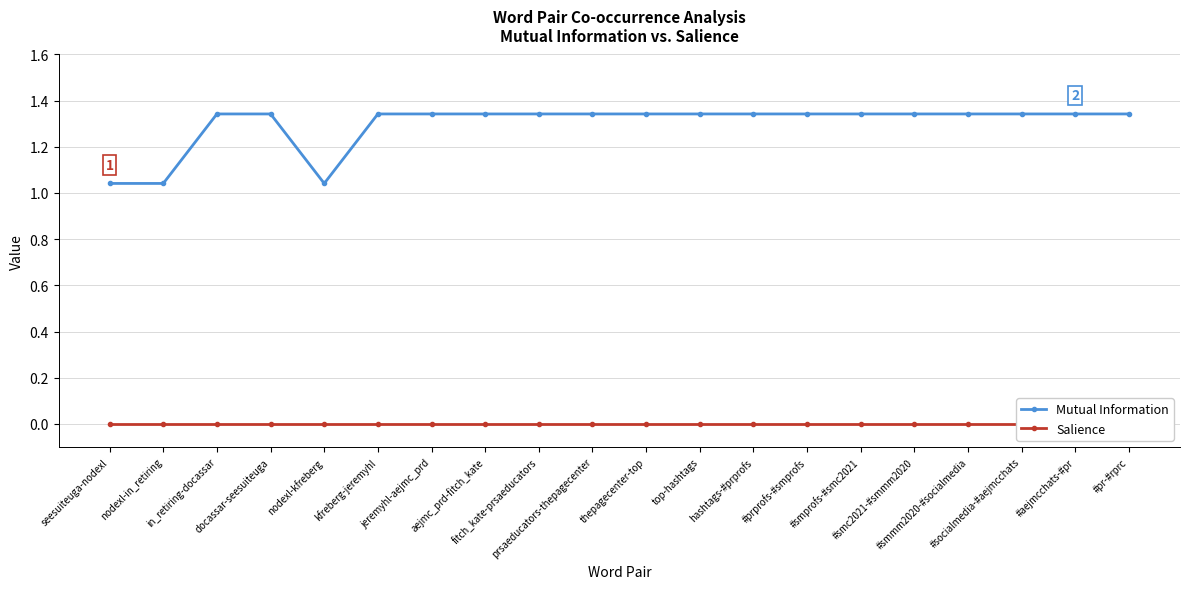

Which category has the highest value across all series?

in_retiring-docassar